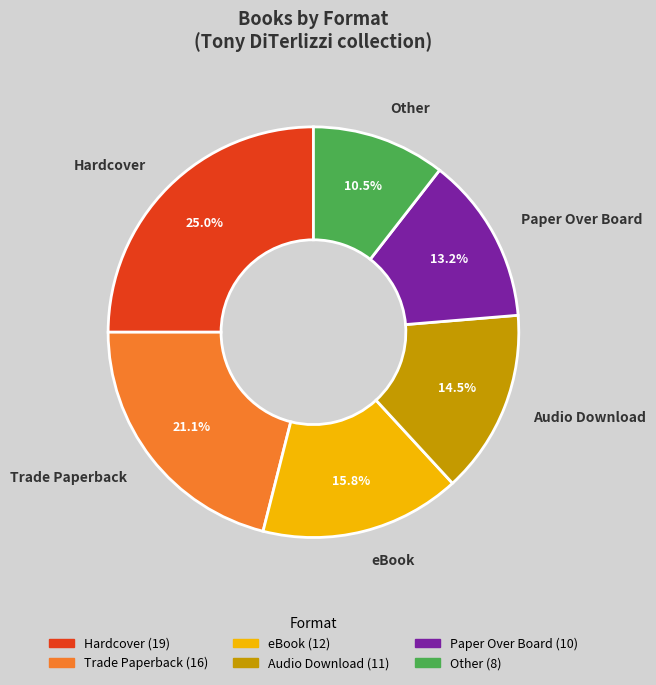

Which category has the biggest portion of the pie?

Hardcover